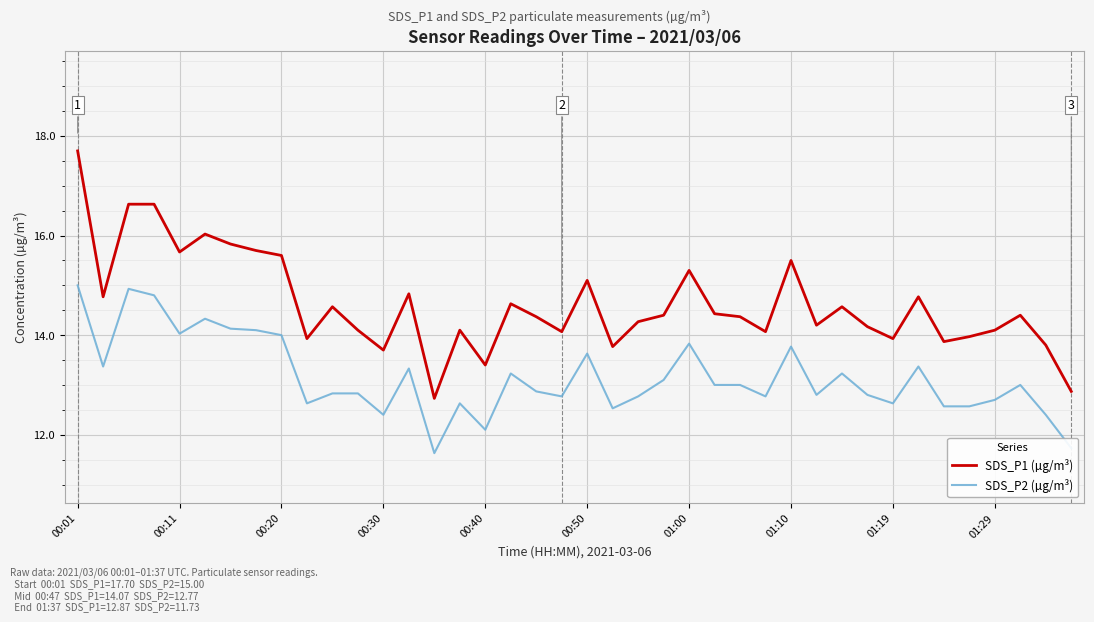

What is the maximum value for SDS_P1 (µg/m³)?

17.7